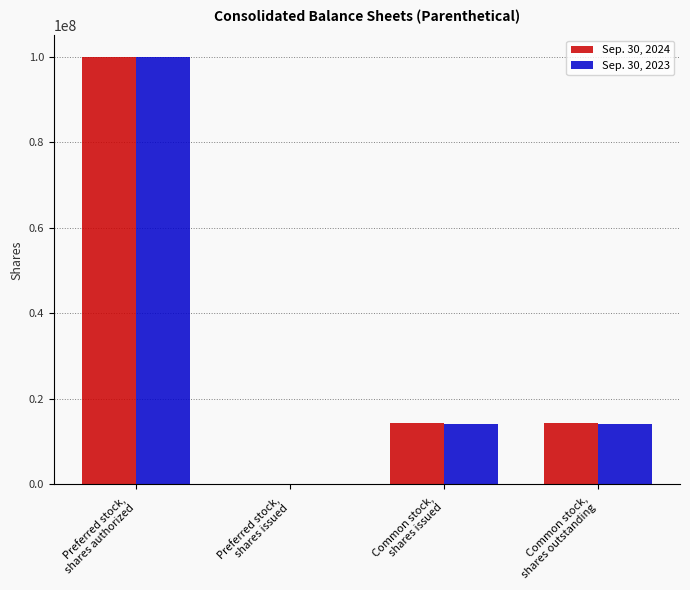

Is it true that Sep. 30, 2023 equals 100000000 at Preferred stock,
shares authorized?

True